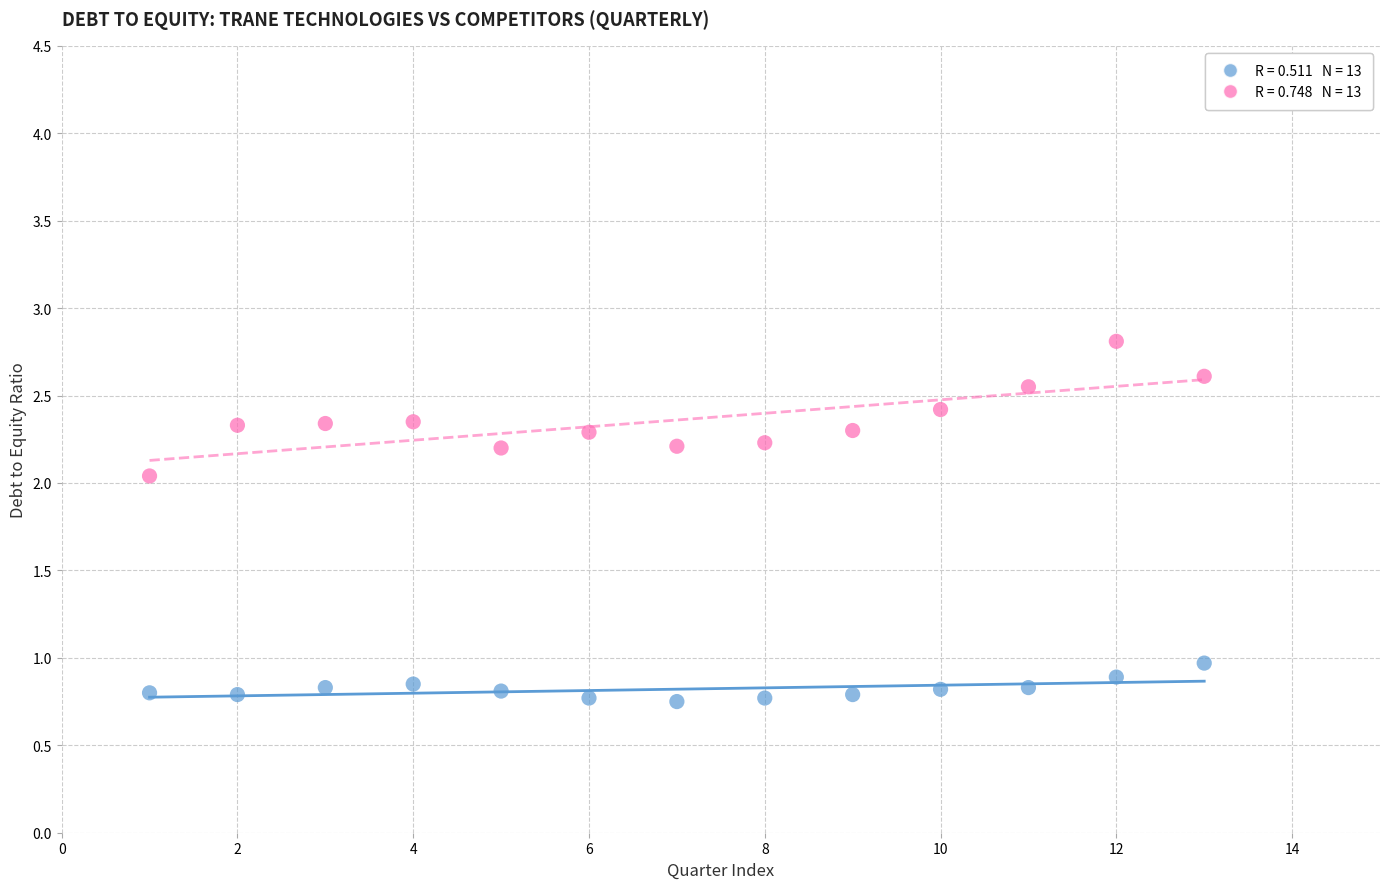

Across all data points, what is the range of Y values (max minus min)?

2.1